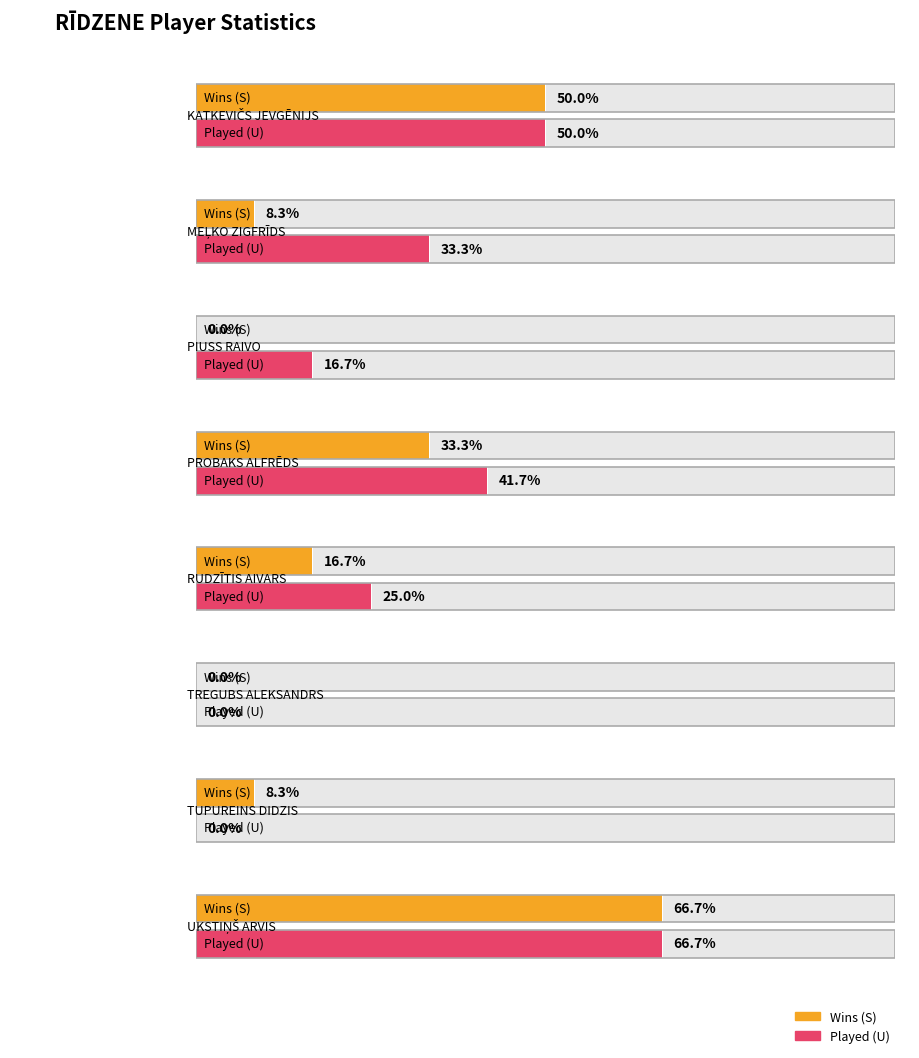

Rank the series by their average value, from highest to lowest.

Played (U), Wins (S)